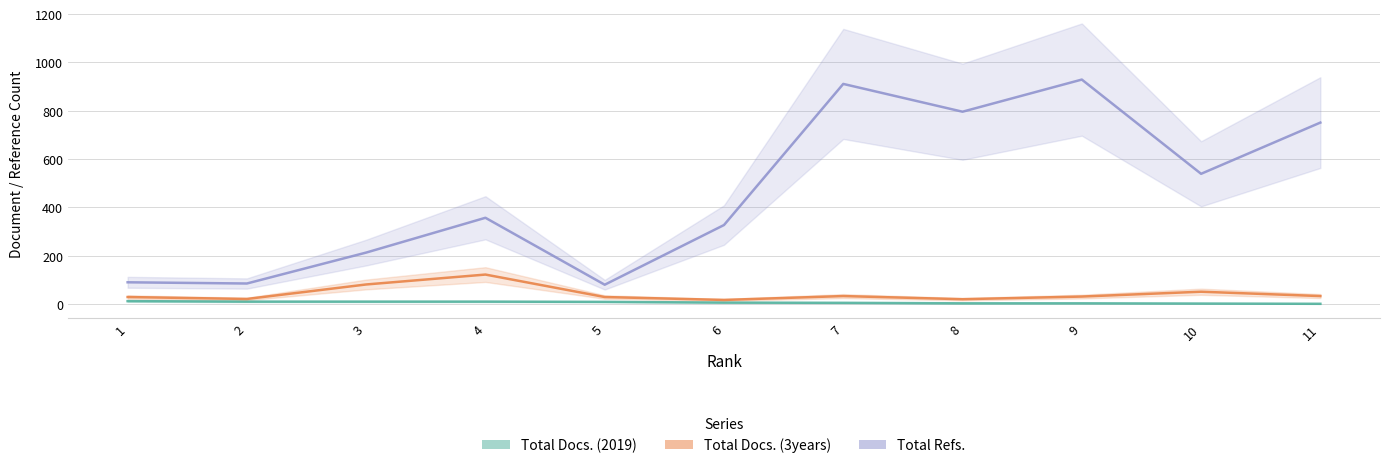

List the series in order of their peak value, highest first.

Total Refs., Total Docs. (3years), Total Docs. (2019)